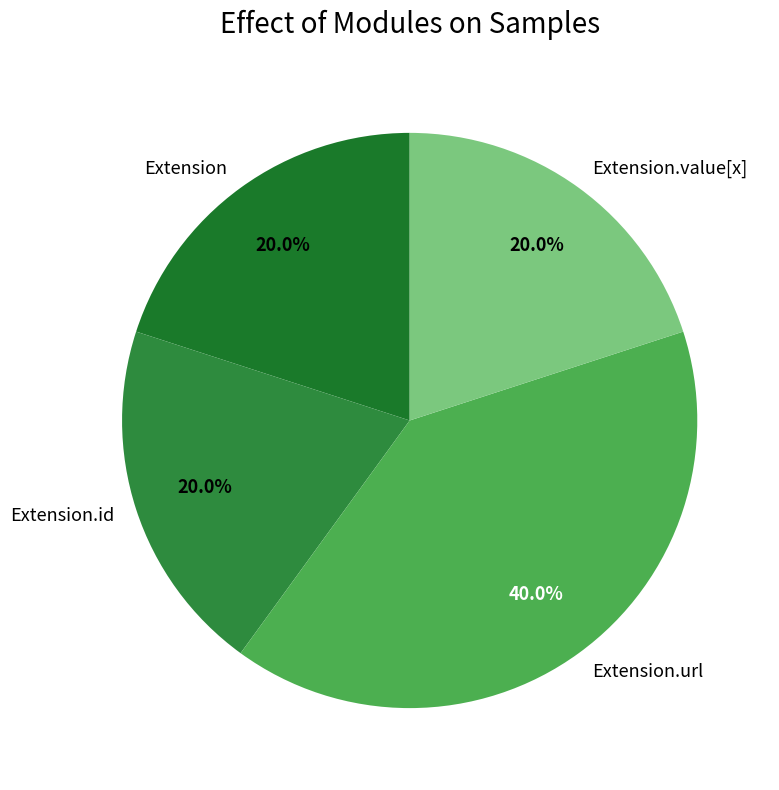

To the nearest percent, what is the average slice percentage?

25%